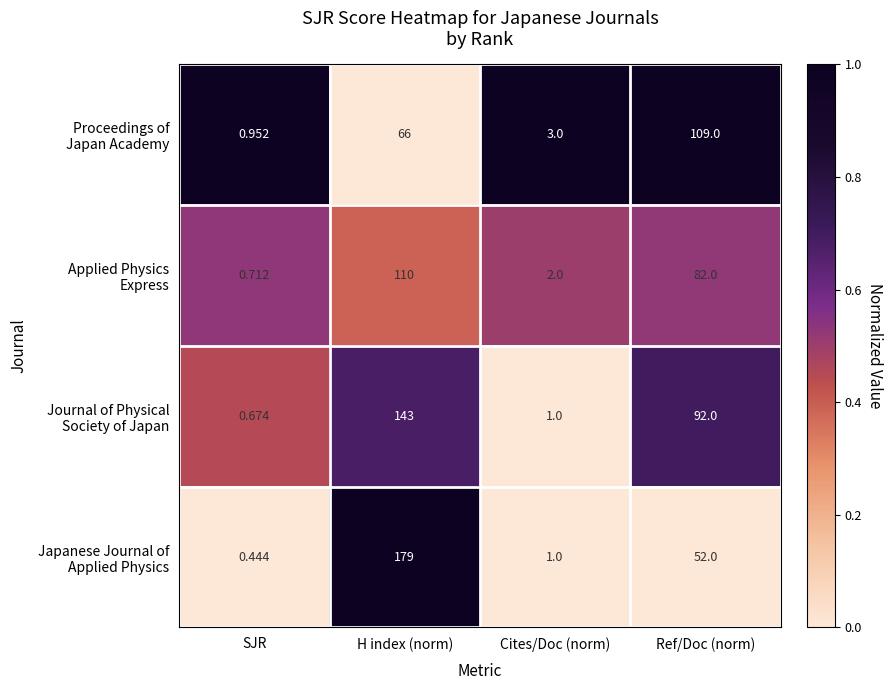

At which category is the sum across all series the highest?

H index (norm)